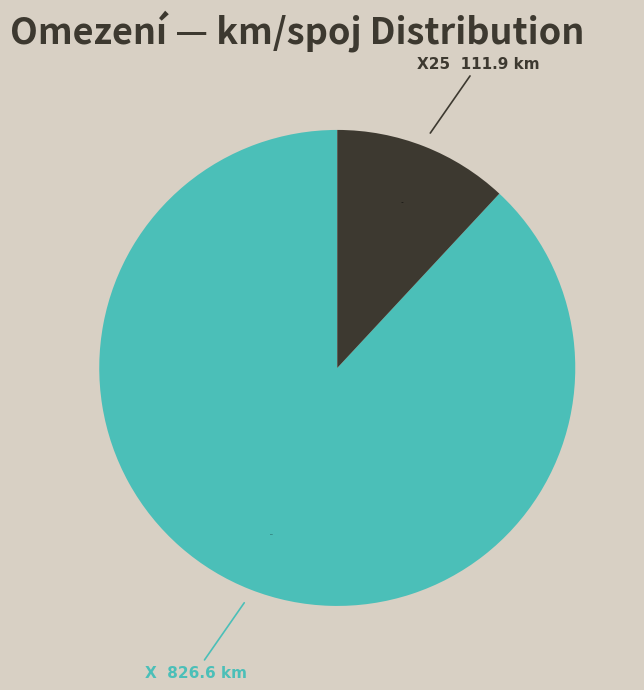

True or false: X accounts for 20% of the total.

False